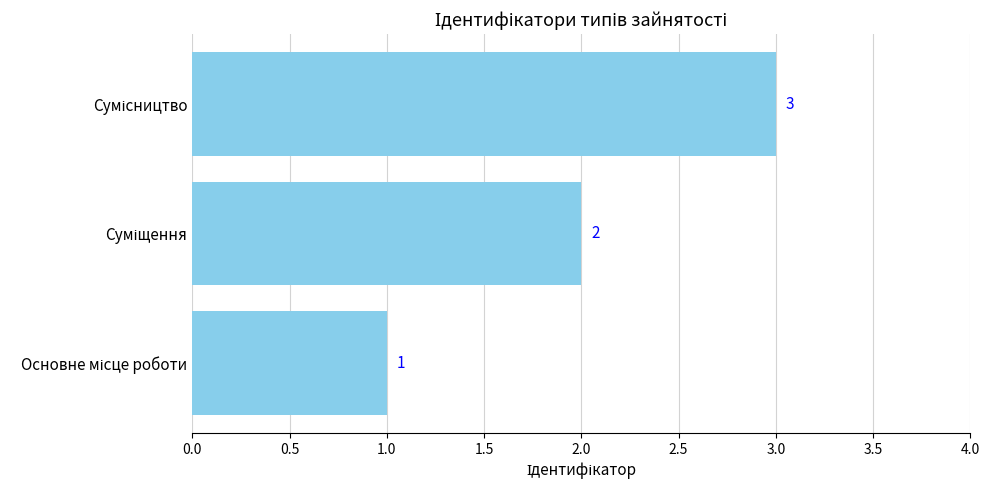

What is the maximum value shown in the chart?

3